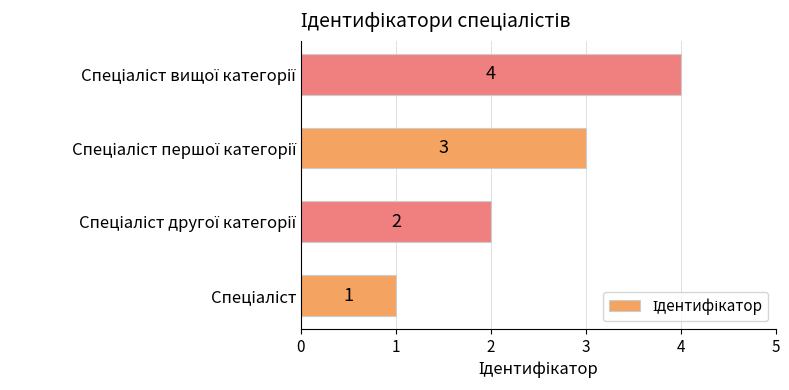

How many values are between 2 and 4?

3